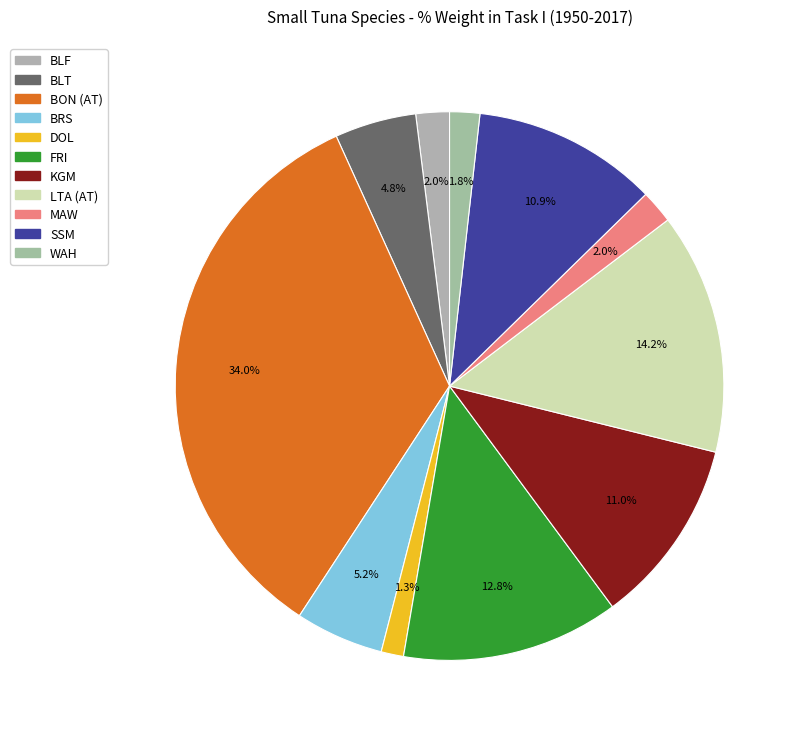

Between MAW and FRI, which is larger?

FRI